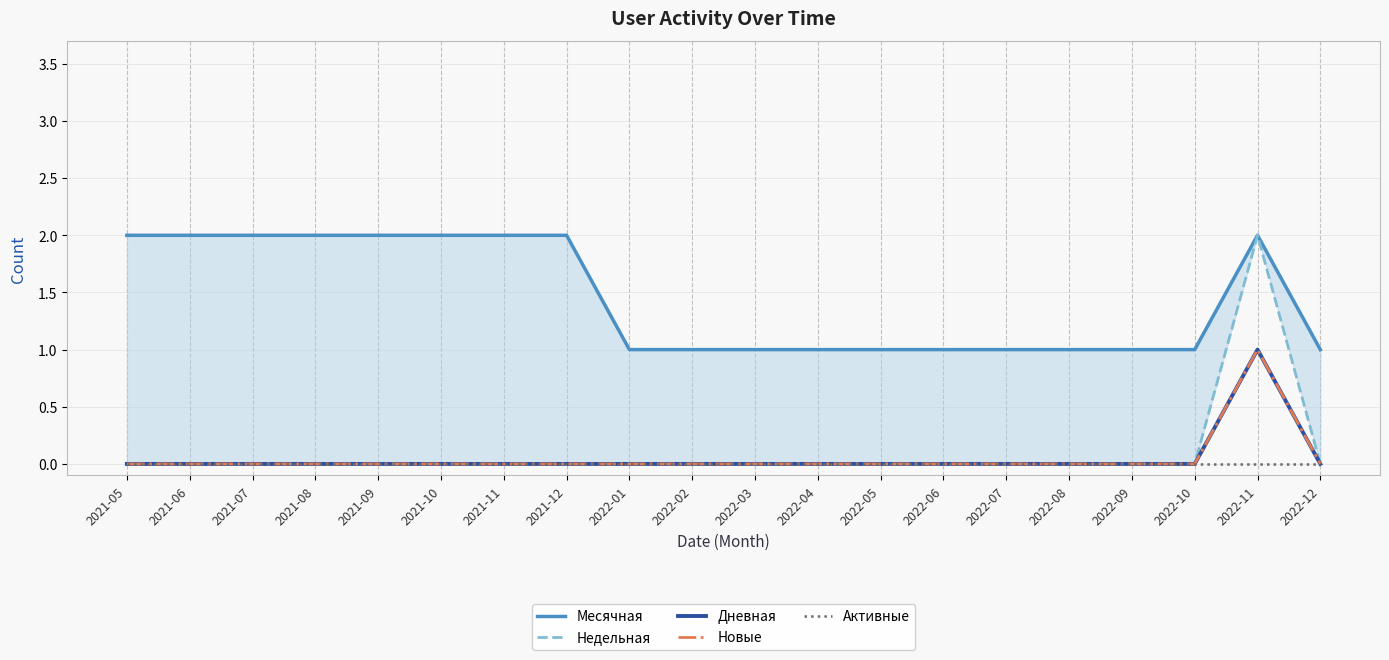

Which series changed the most between 2021-10 and 2022-04?

Месячная